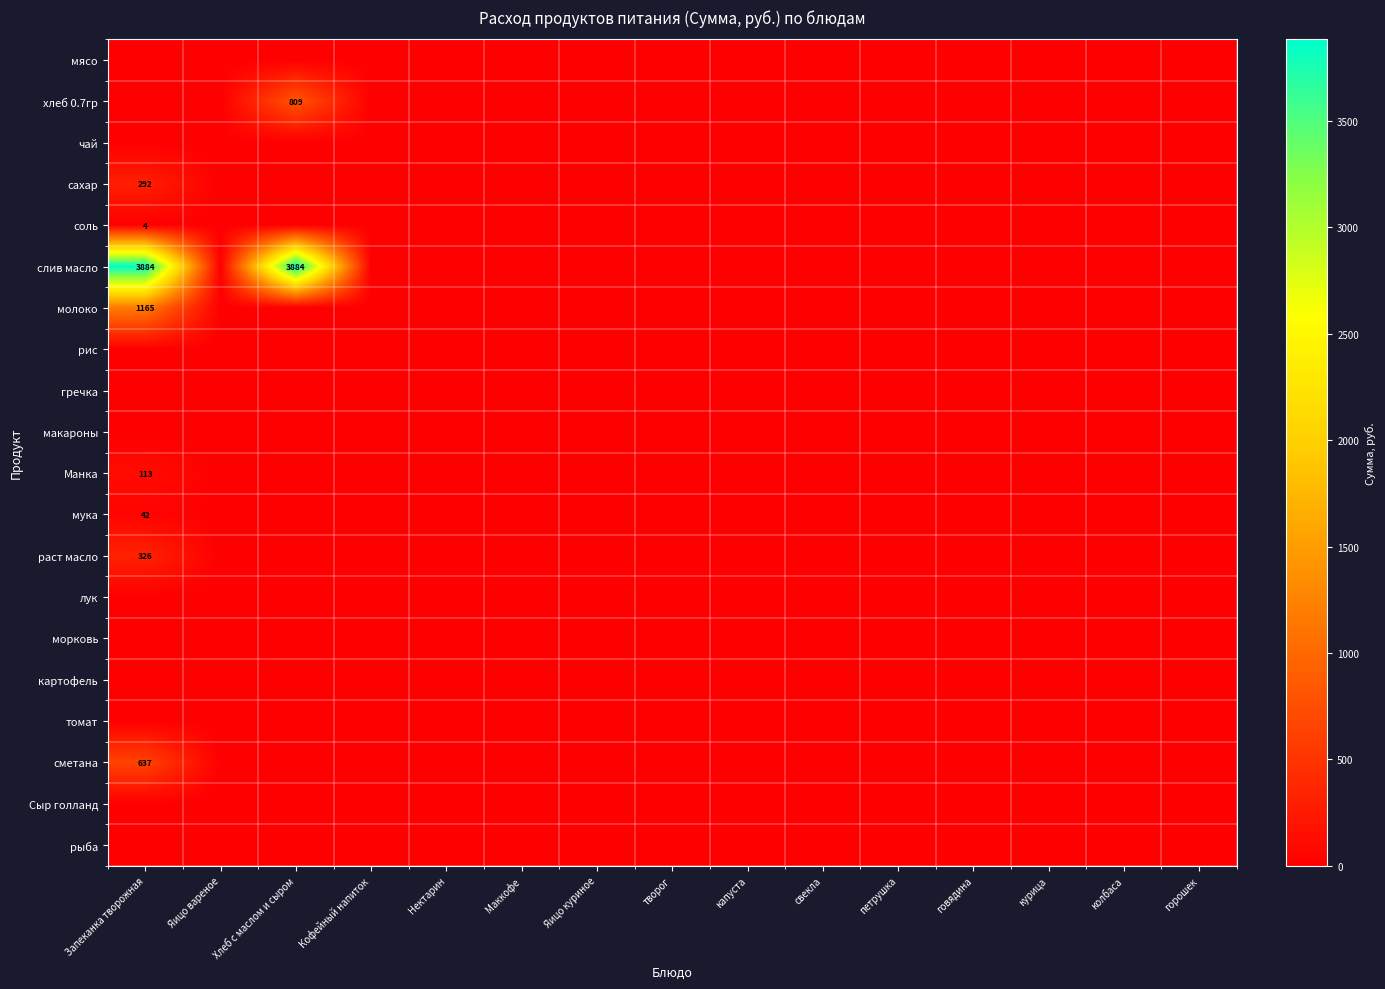

Is it true that сметана equals 168 at Запеканка творожная?

False